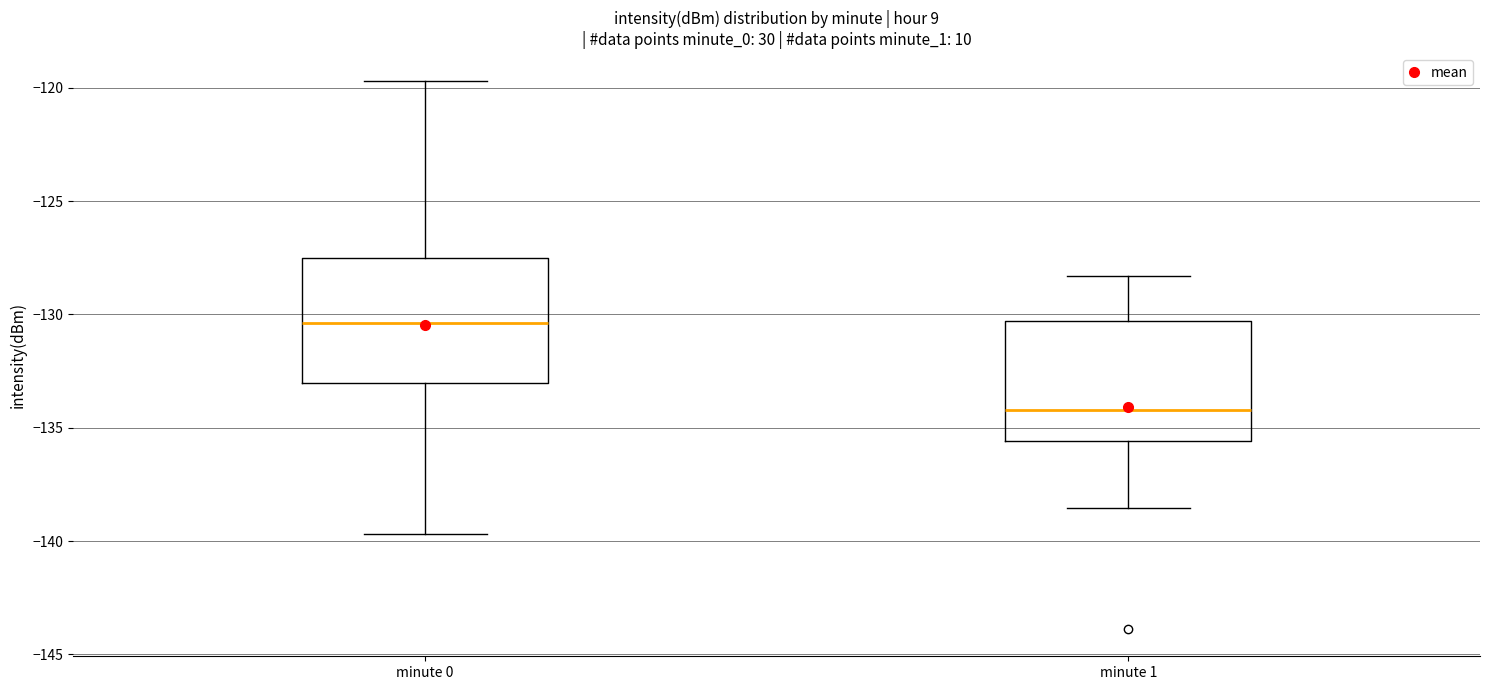

Reading left to right, read every box against the y-axis: the position of its median line, the range the box covers, and the ends of its whiskers. The values are not printed on the chart, so give them approximately, as read against the axis.

minute 0: median -130.5, box -133.0 to -127.5, whiskers -139.5 to -119.5
minute 1: median -134.0, box -135.5 to -130.5, whiskers -138.5 to -128.5